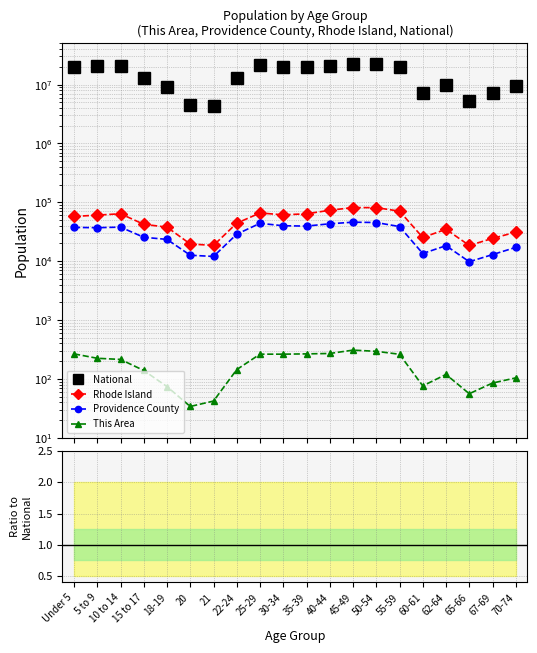

Which series has the largest total across all categories?

National